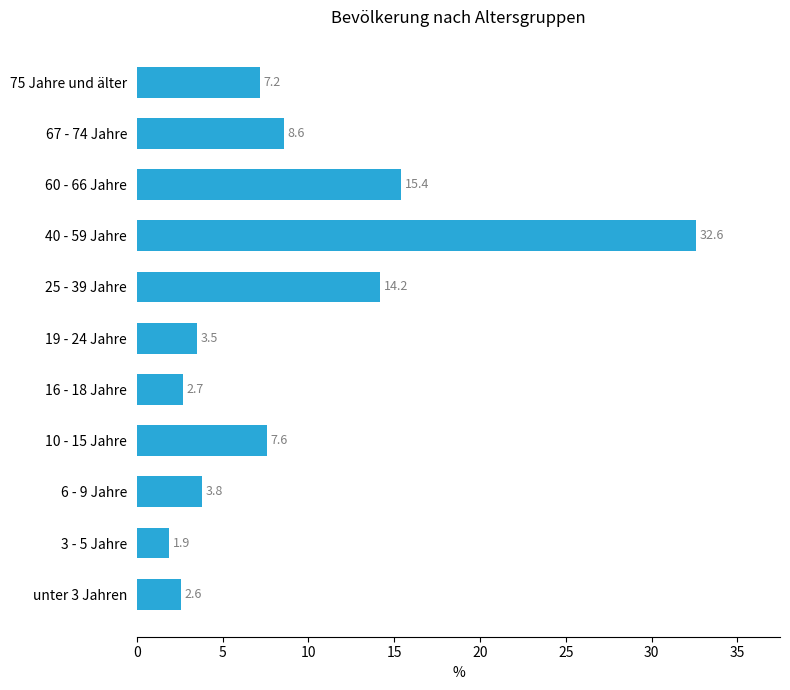

Which label corresponds to the smallest value in the chart?

3 - 5 Jahre